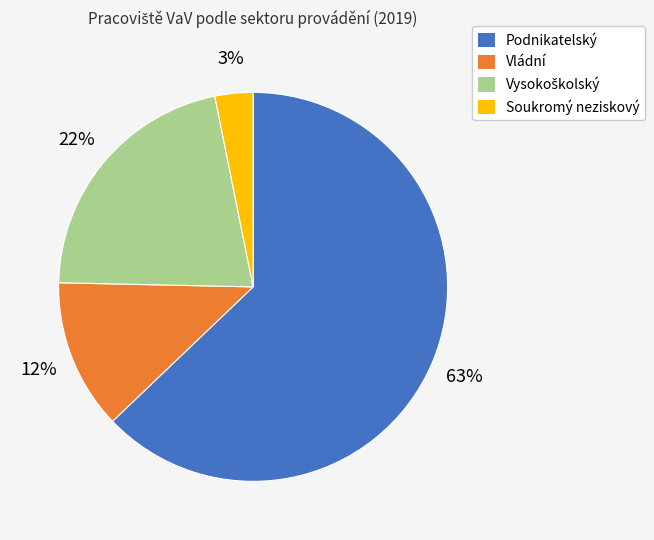

Which has a higher value, Soukromý neziskový or Podnikatelský?

Podnikatelský